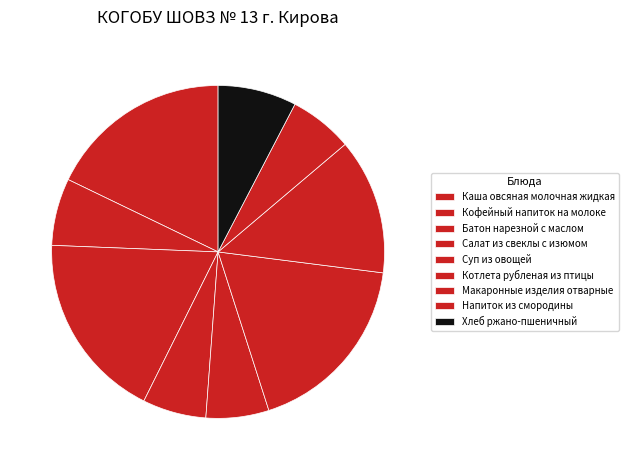

How many slices are in this pie chart?

9